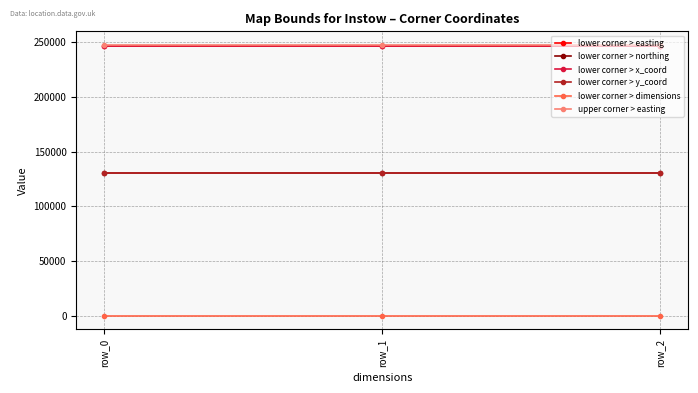

Is this an area chart (filled region under the line)?

No